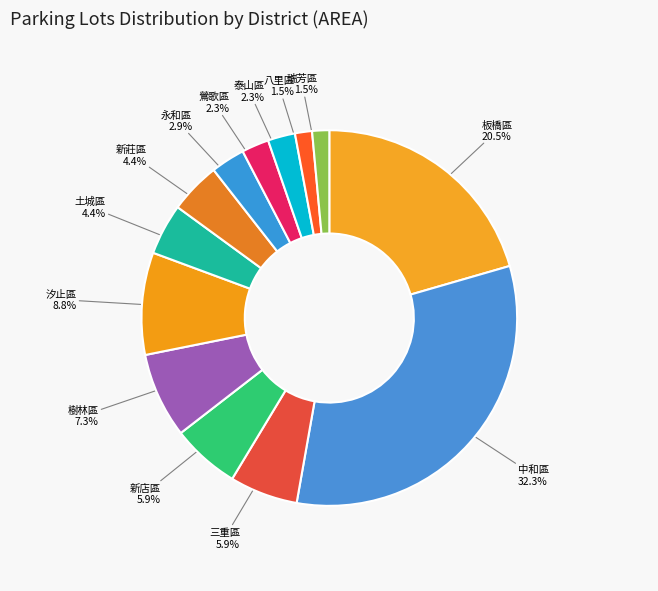

Is there any slice that represents more than half of the pie?

No